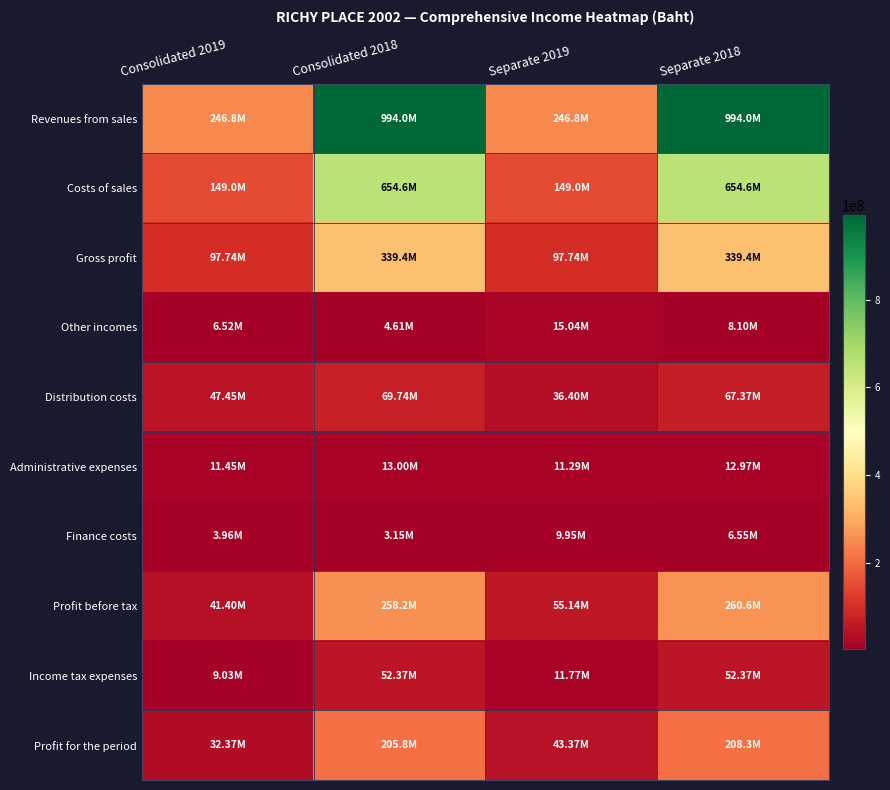

What is the difference between the highest and lowest values at Separate 2019?

236841018